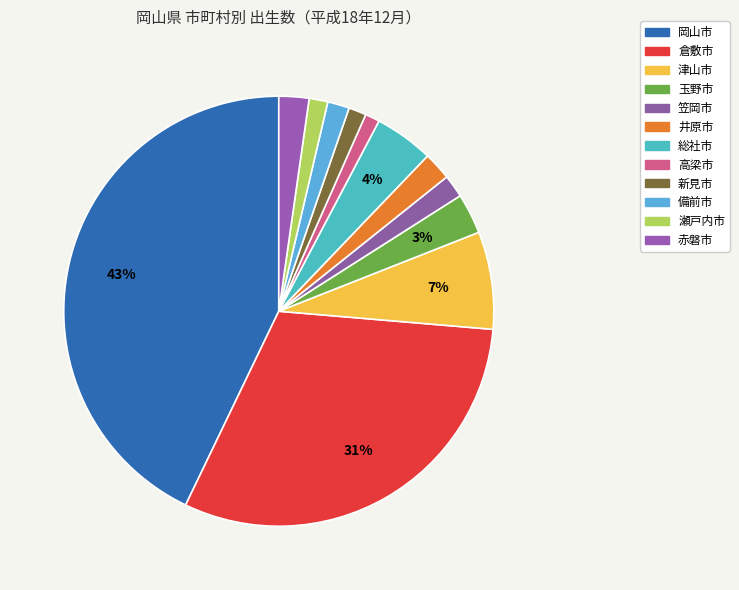

Does 新見市 account for over 50% of the chart?

No